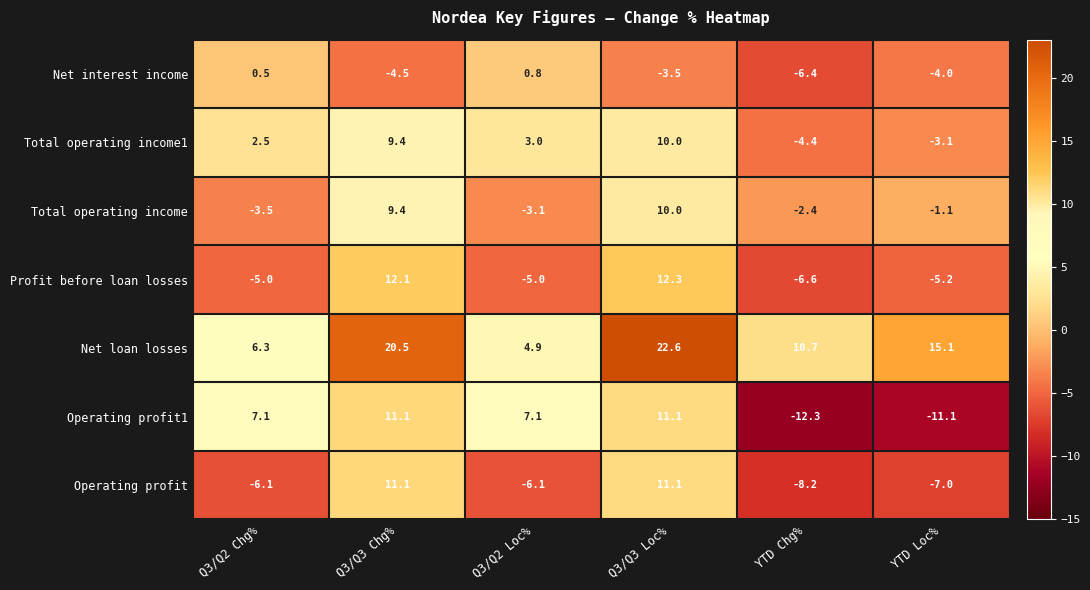

The value of Operating profit1 at YTD Loc% is -11.1. True or false?

True